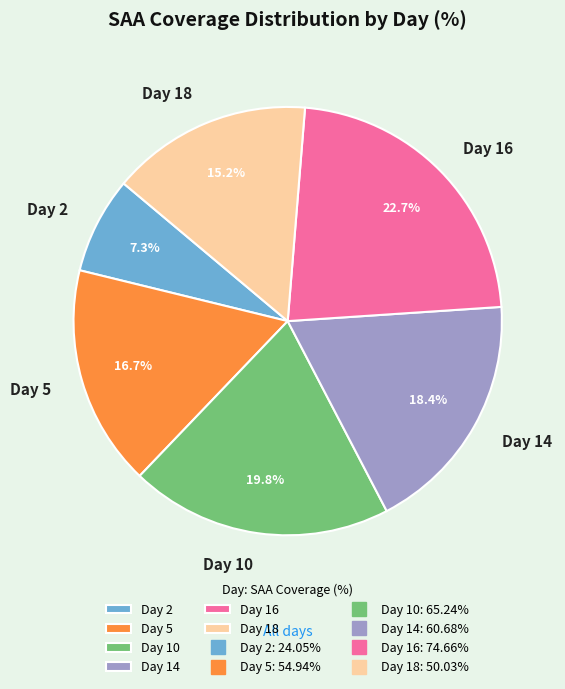

Does any single category account for the majority?

No